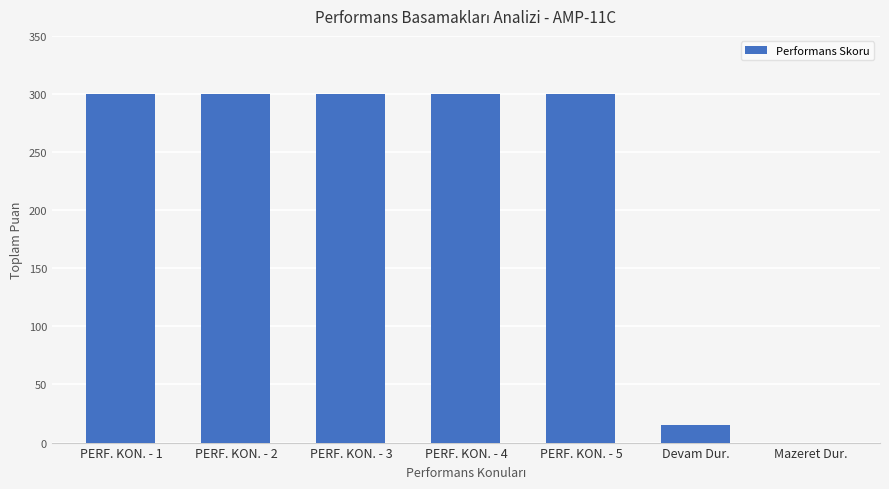

Read the value at PERF. KON. - 2.

300